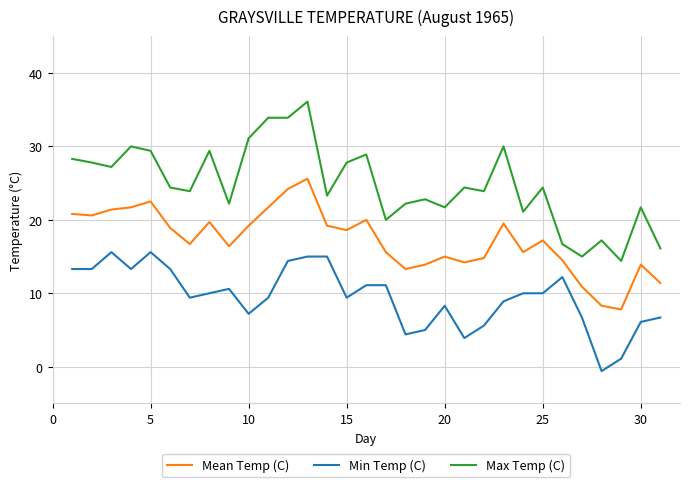

True or false: Max Temp (C) and Mean Temp (C) cross at least once.

False